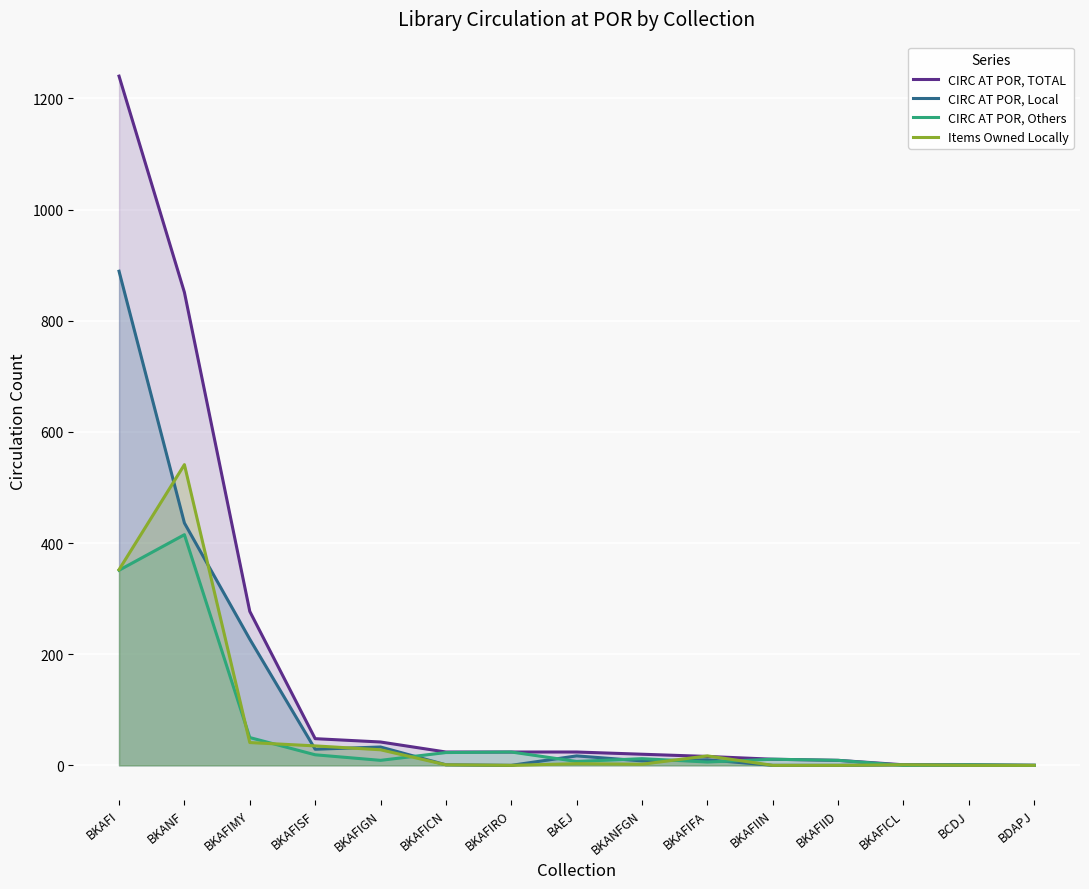

Which category has the highest value across all series?

BKAFI